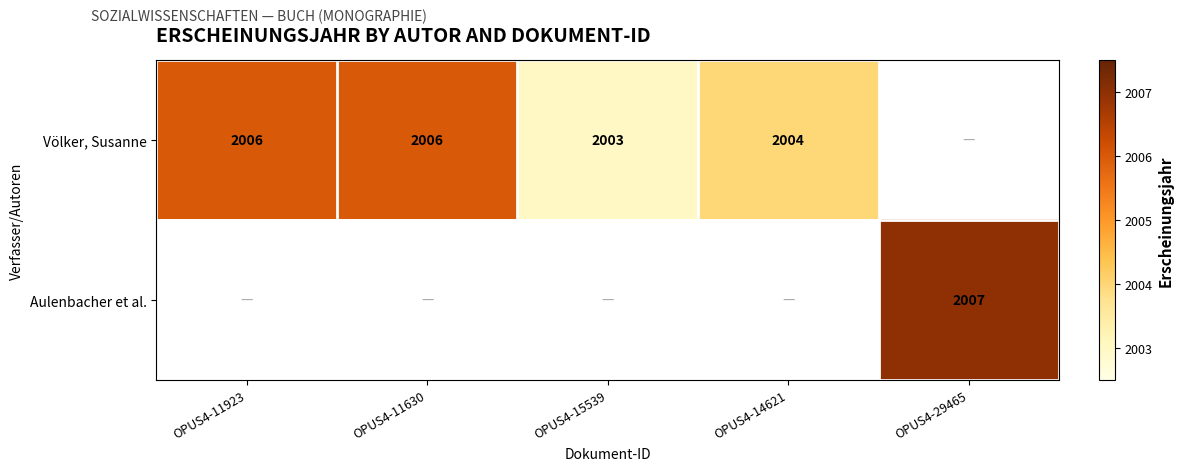

True or false: Völker, Susanne has a value of 2006 at OPUS4-11923.

True